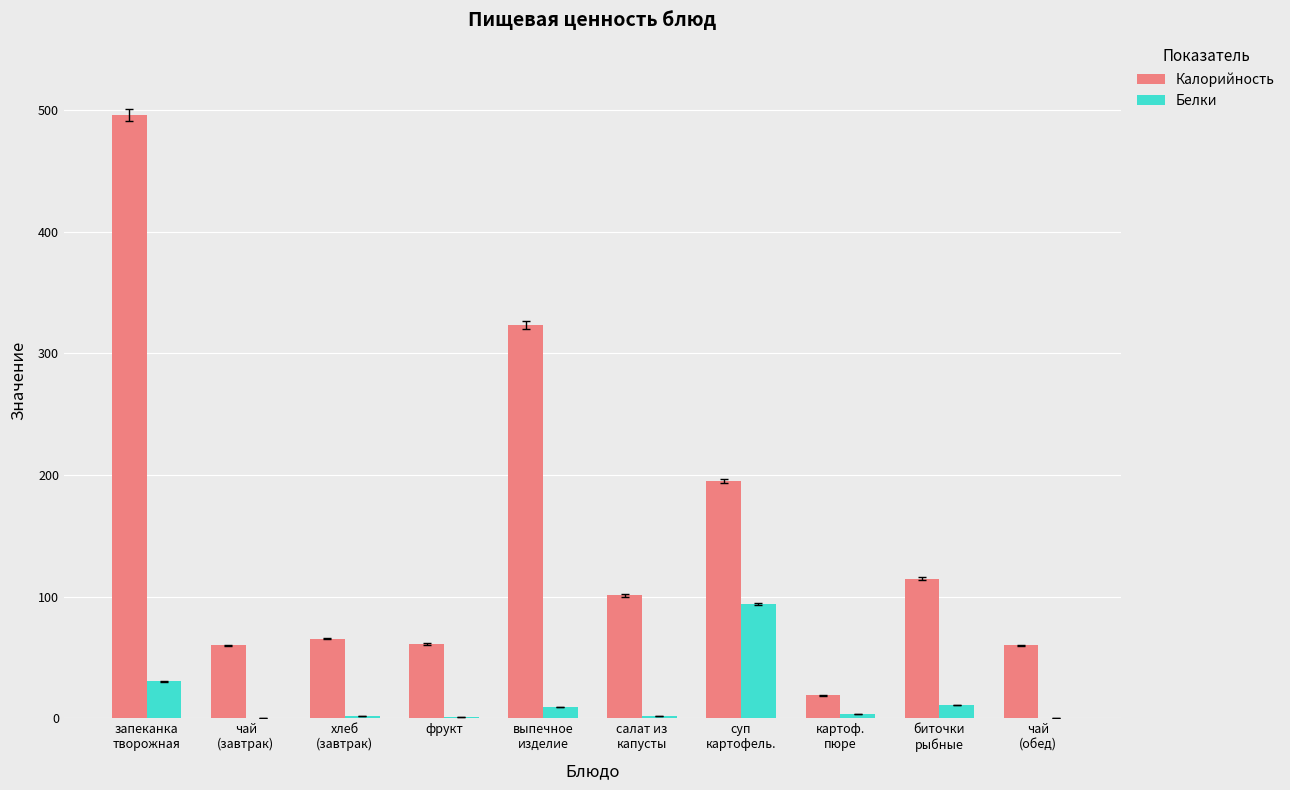

What is the greatest value displayed?

496.0